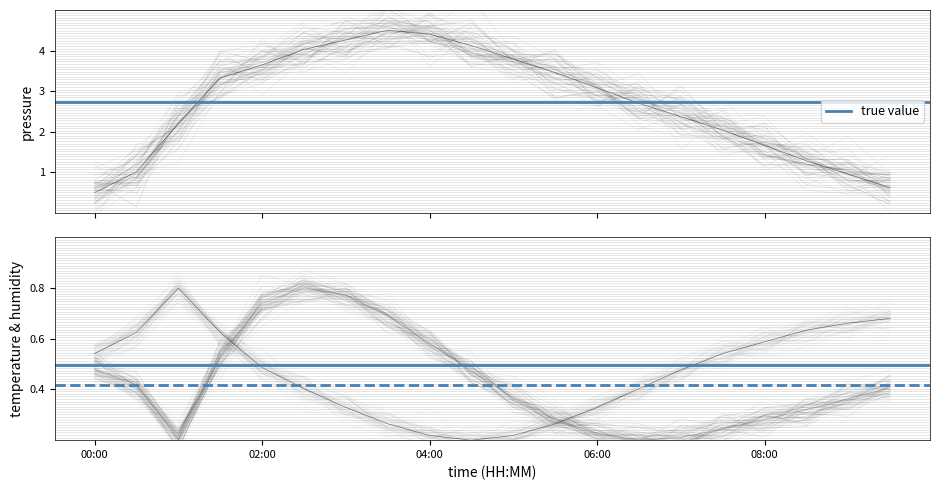

What is the minimum value shown in the chart?

0.2